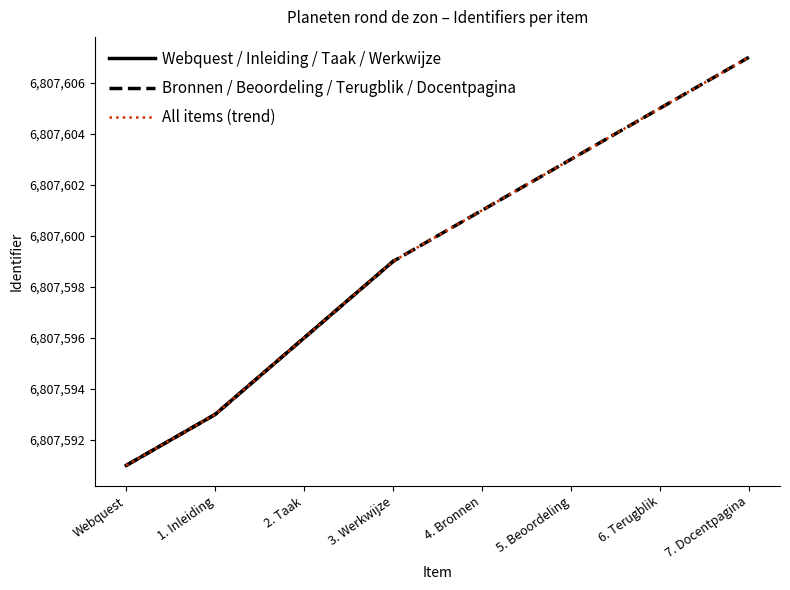

What is the sum of the Inleiding values at 2021-08-30 and 2021-08-30?

13615186